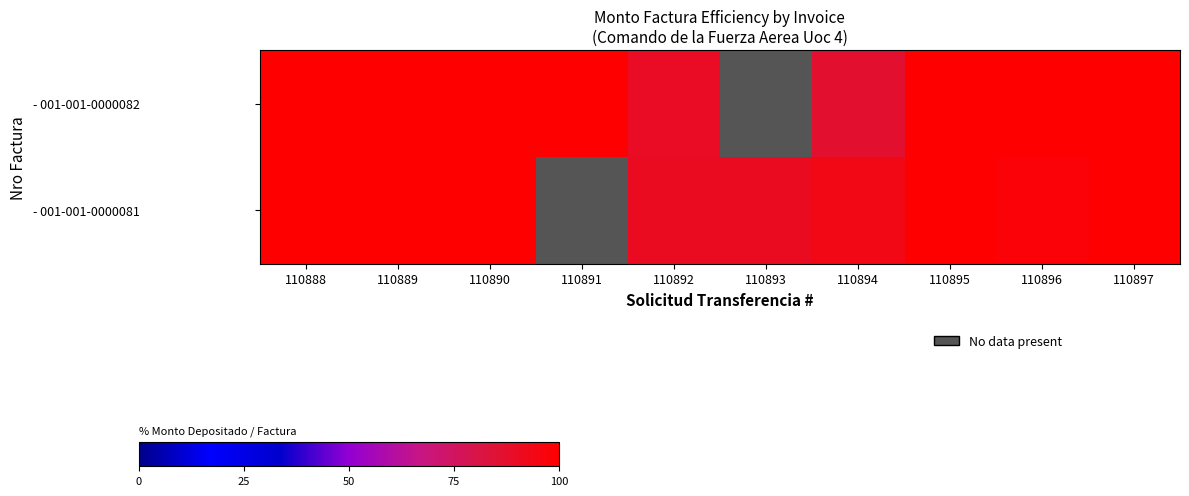

Is the value of - 001-001-0000082 at 110889 greater than the value of - 001-001-0000081 at 110895?

No